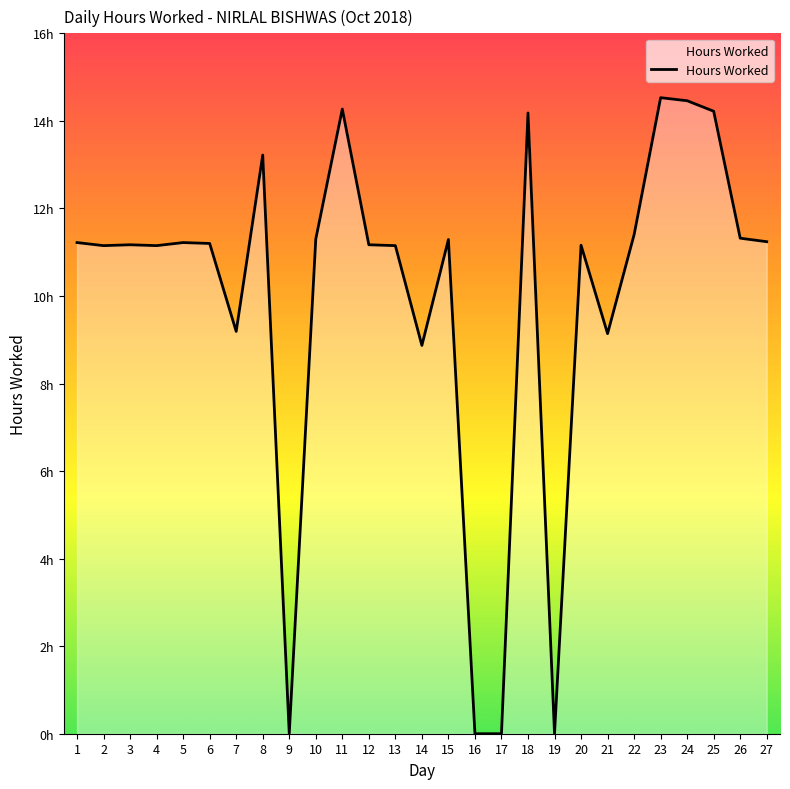

What is the difference between the values at 24 and 4?

3.3